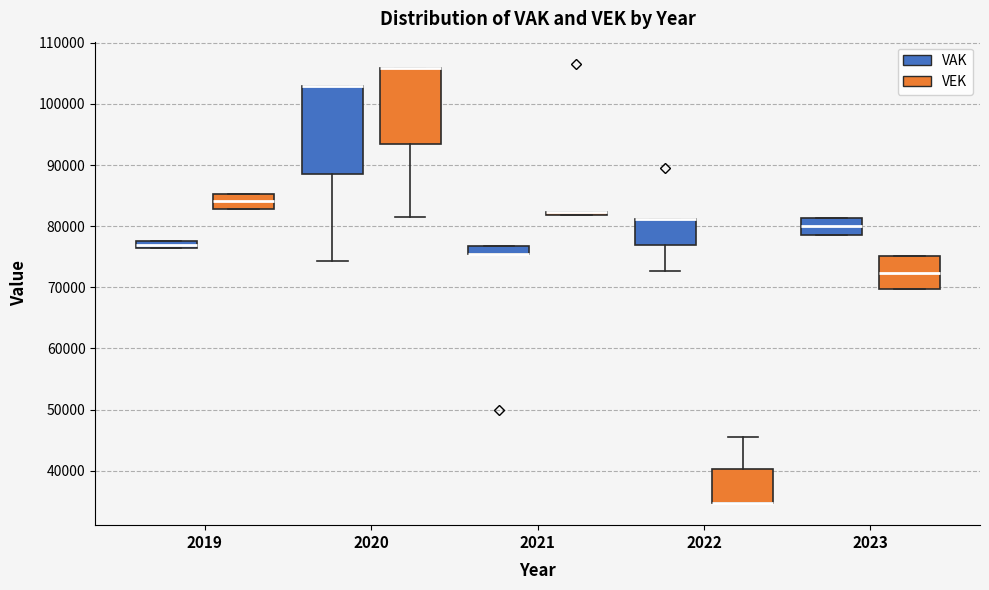

Which box is the tallest, from its lower edge to its upper edge?

2020 (VAK)